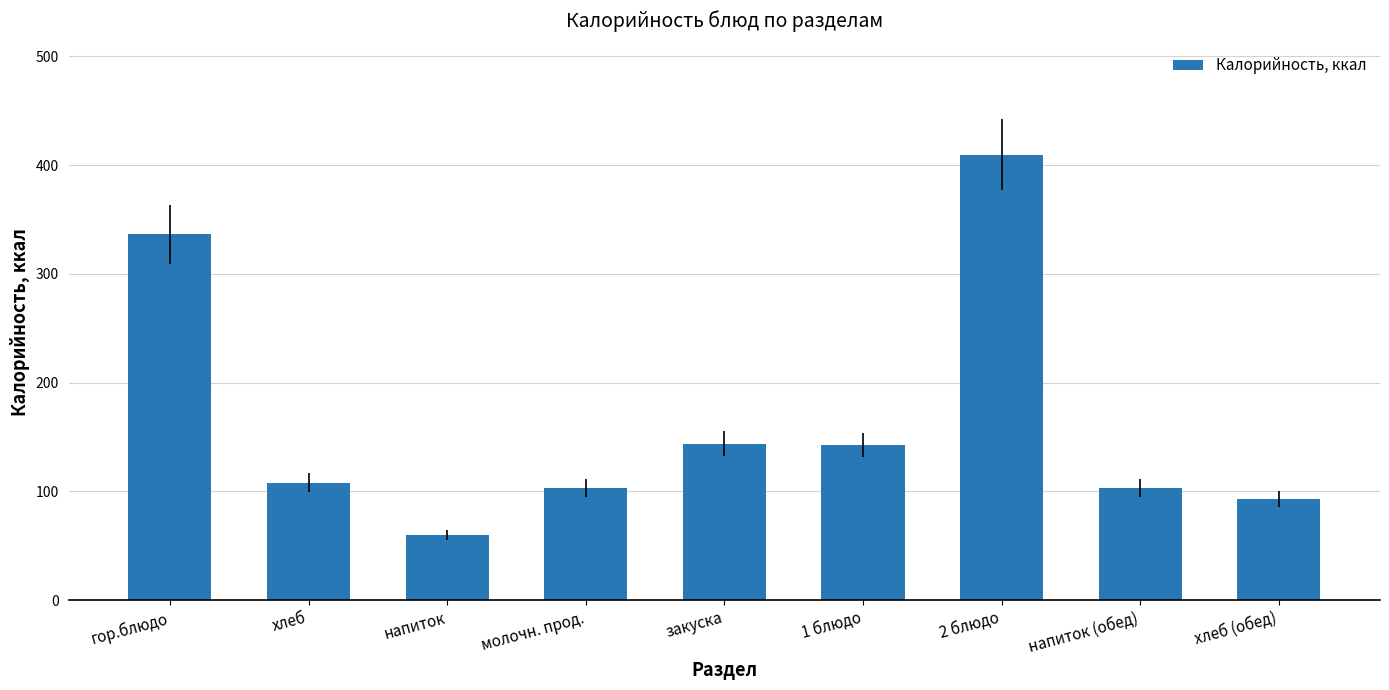

What value does the data have at 1 блюдо?

142.7